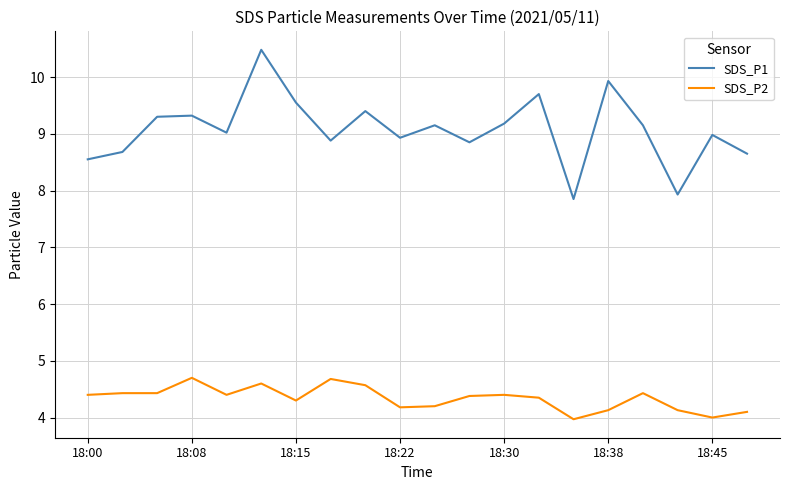

What is the greatest value displayed?

10.5